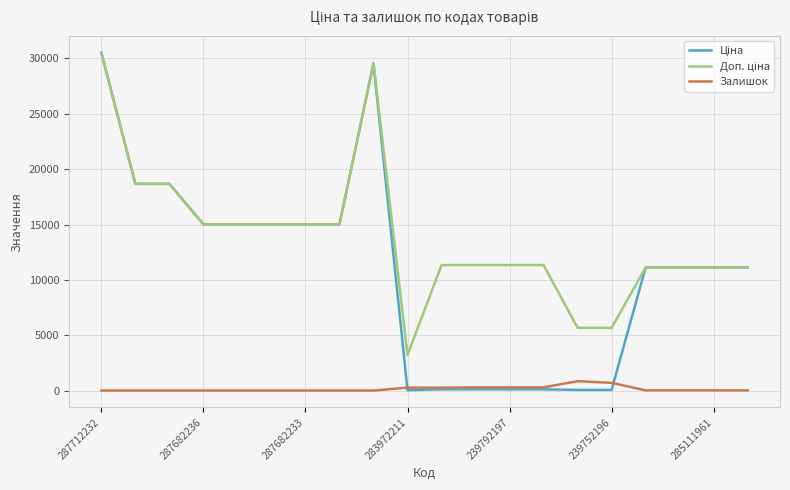

Is this an area chart (filled region under the line)?

No